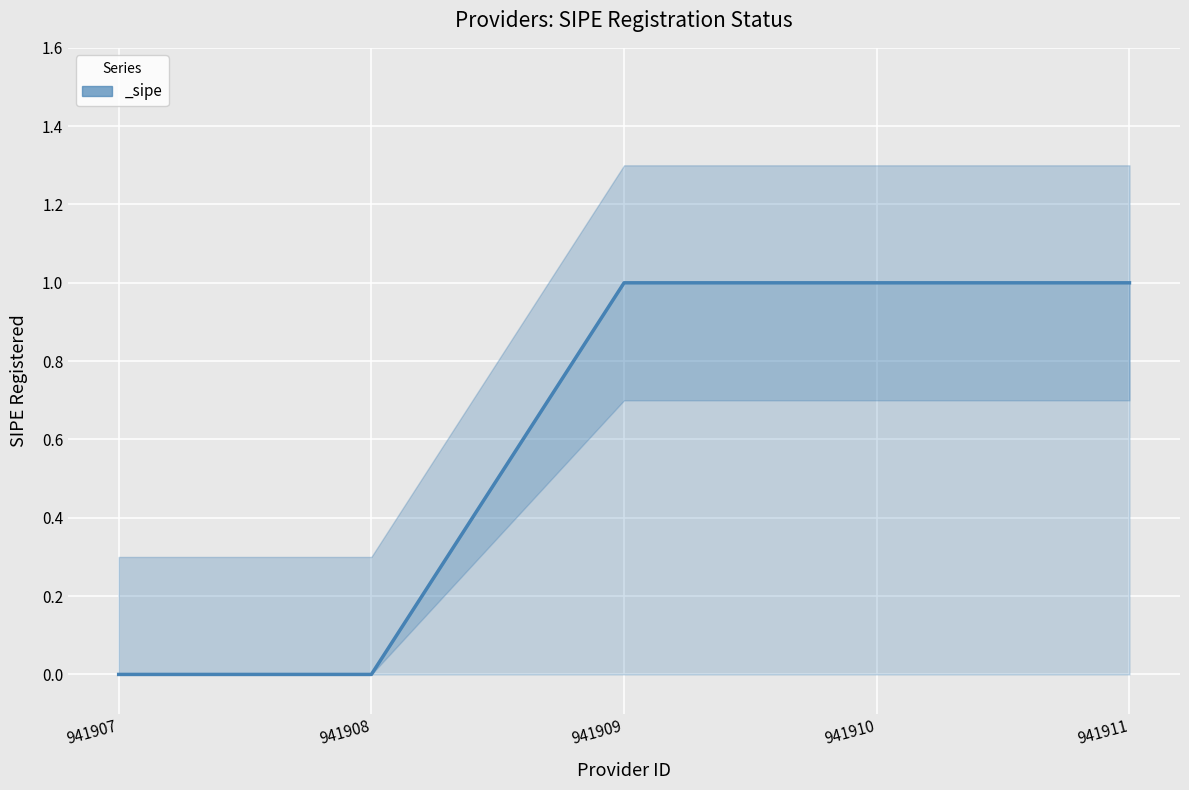

Reading left to right, transcribe all the data shown in this chart.

941907=0	941908=0	941909=1	941910=1	941911=1